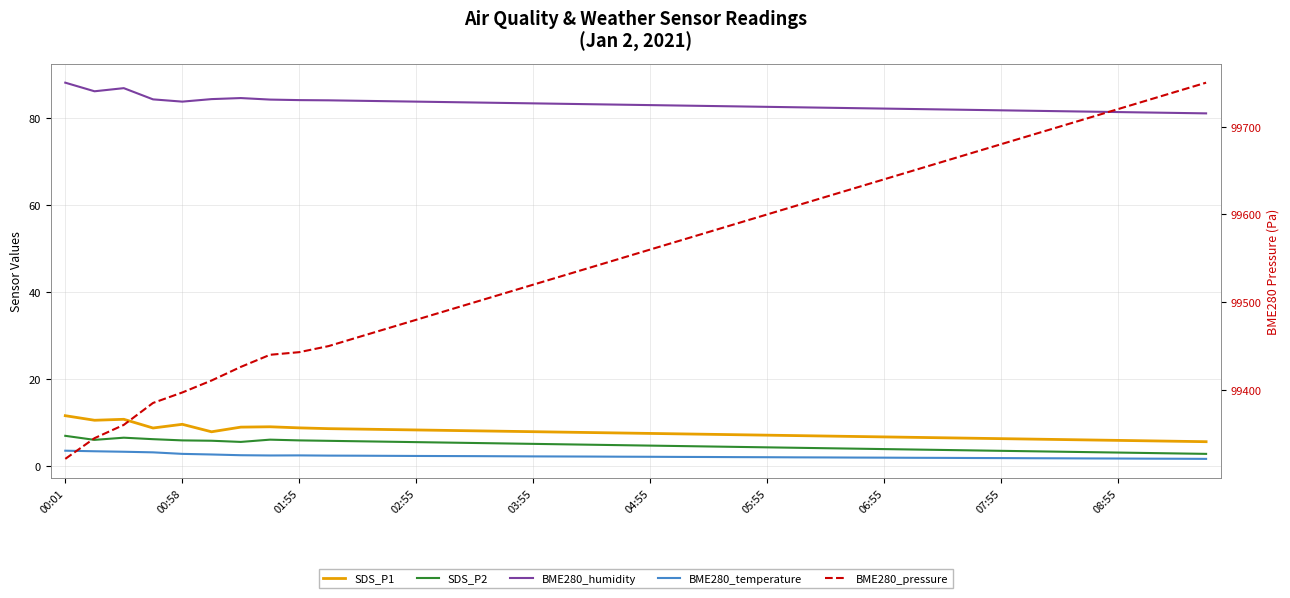

True or false: BME280_humidity and BME280_temperature cross at least once.

False